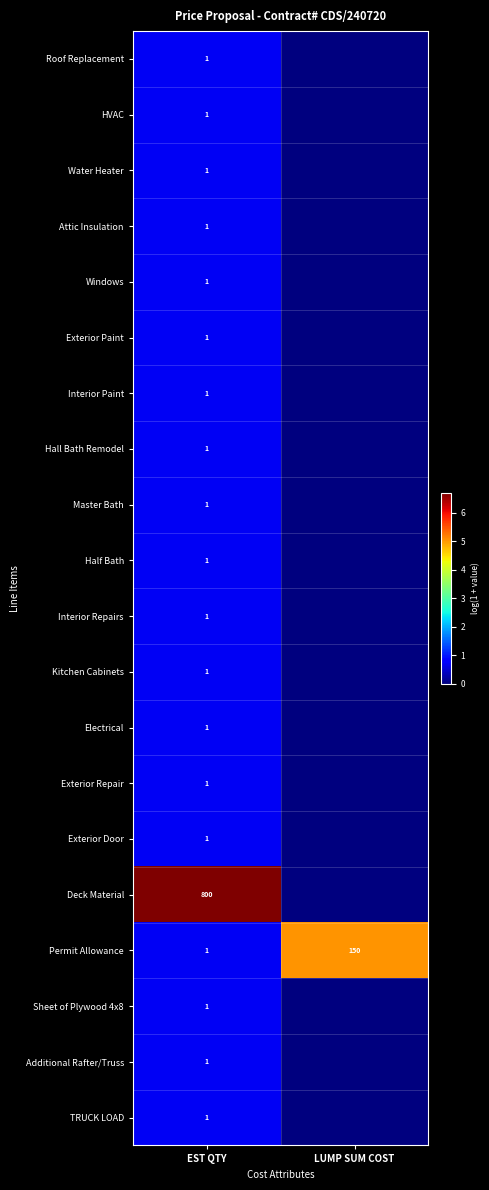

The value of Water Heater at EST QTY is 1. True or false?

True